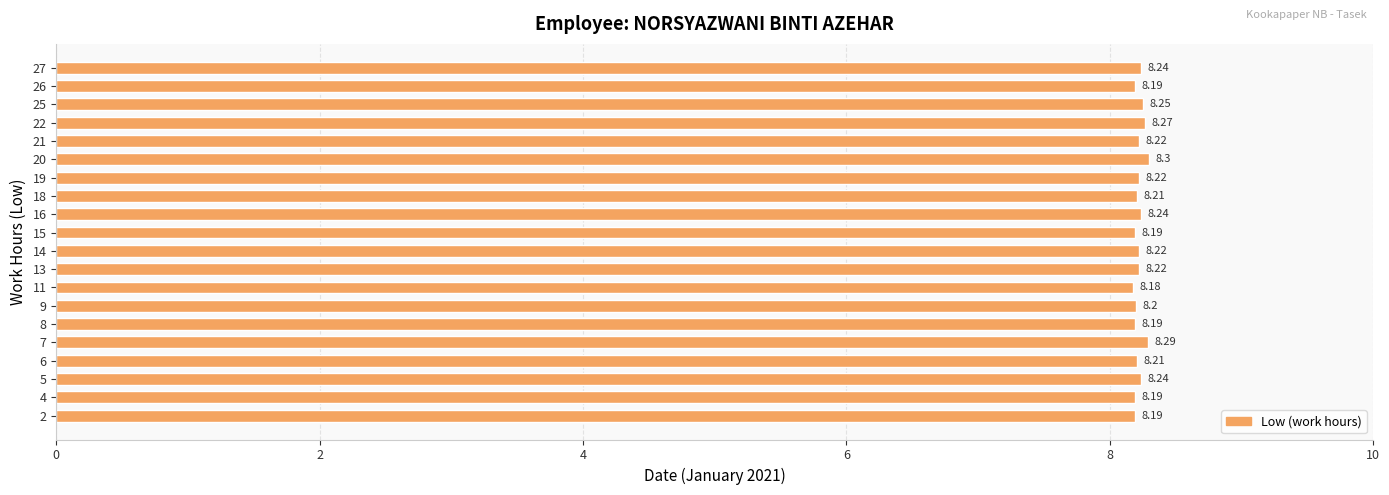

What is the sum of all values?

164.5